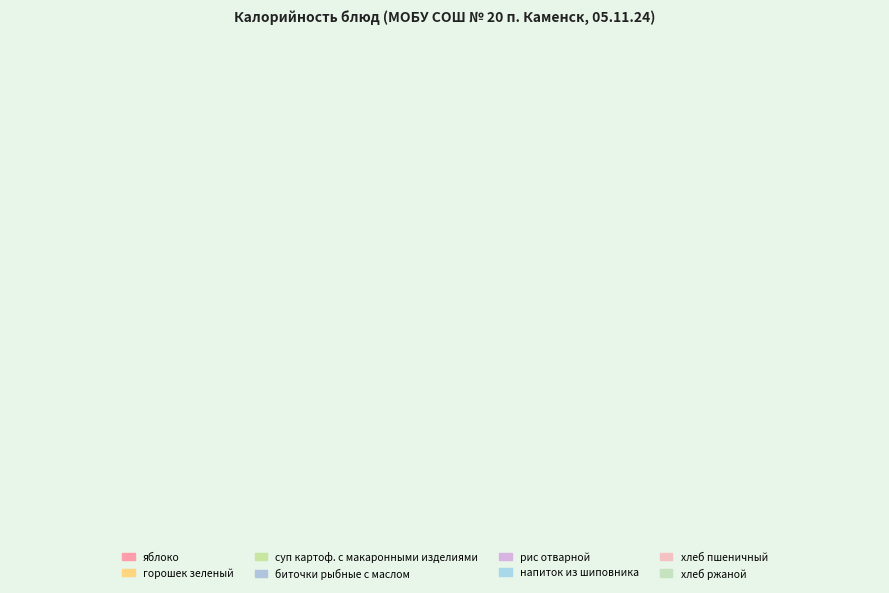

True or false: хлеб пшеничный accounts for 7% of the total.

False